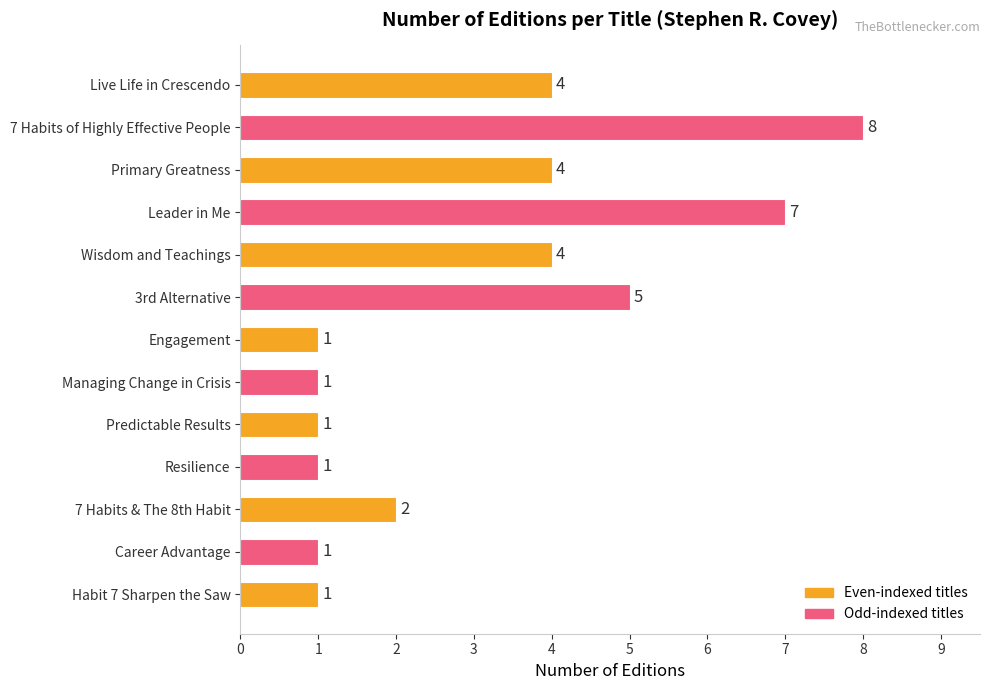

What is the sum of all values?

40